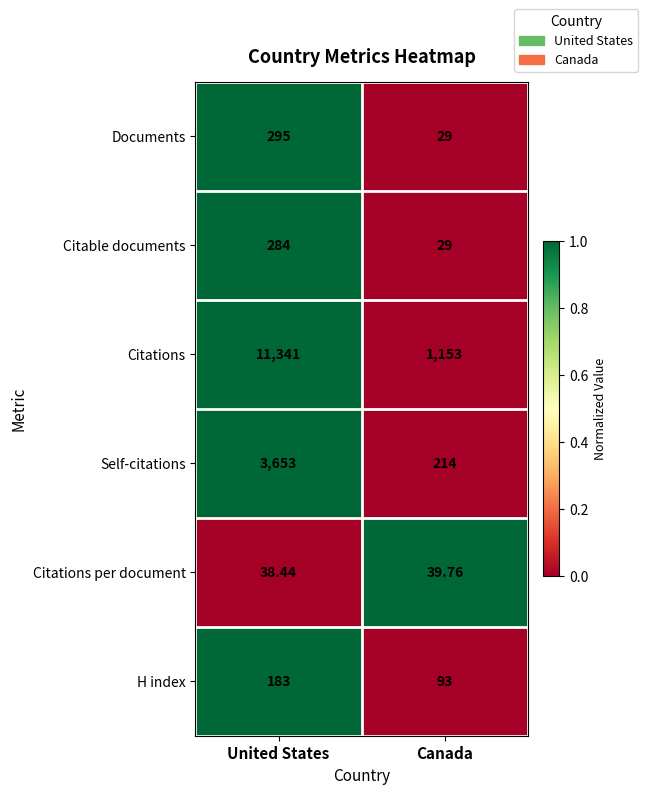

Rank the series at United States from highest to lowest value.

Citations, Self-citations, Documents, Citable documents, H index, Citations per document